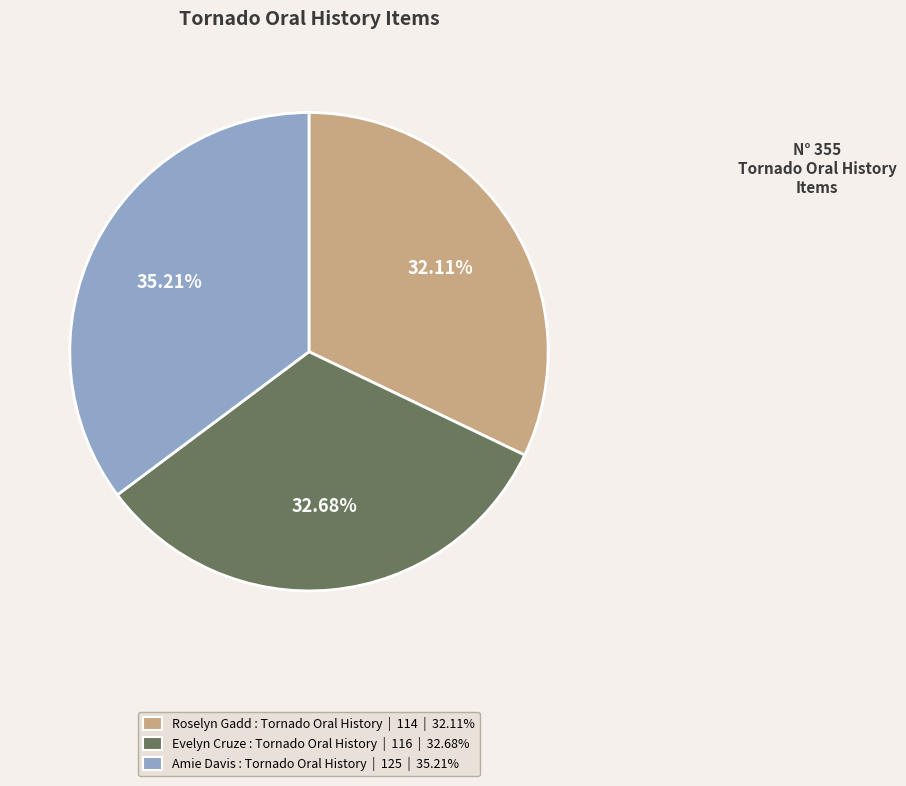

Which slice is the smallest?

Roselyn Gadd : Tornado Oral History